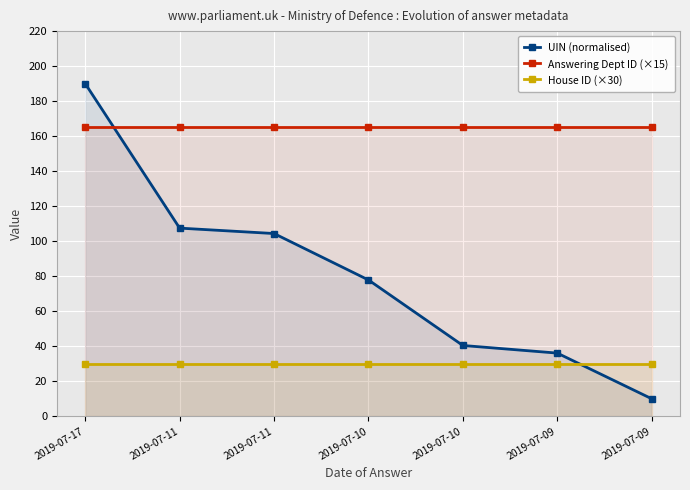

What is the sum of all UIN (normalised) values?

566.2